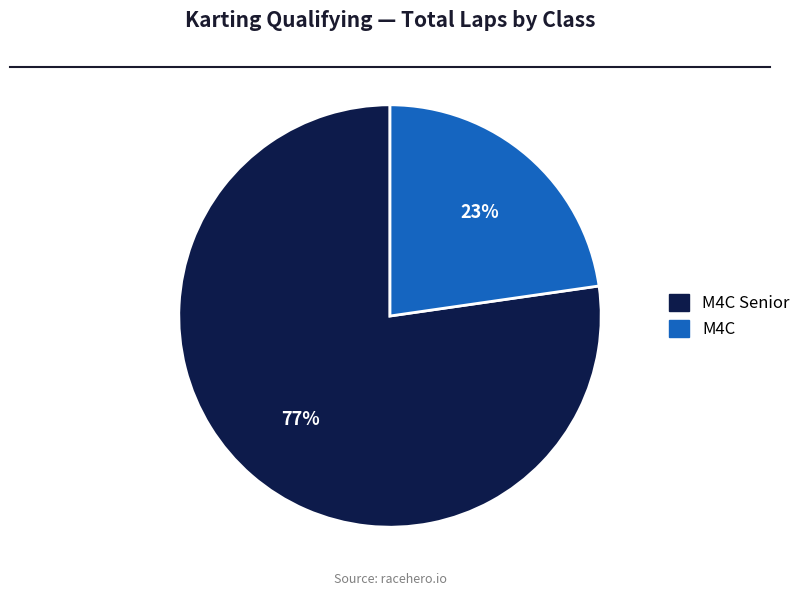

Is it true that M4C Senior is 67% of the pie?

False